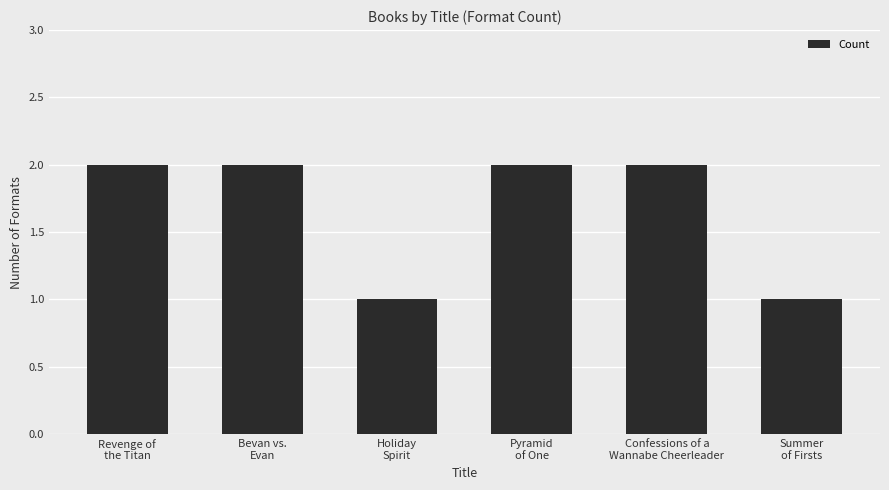

Read the value at Holiday
Spirit.

1